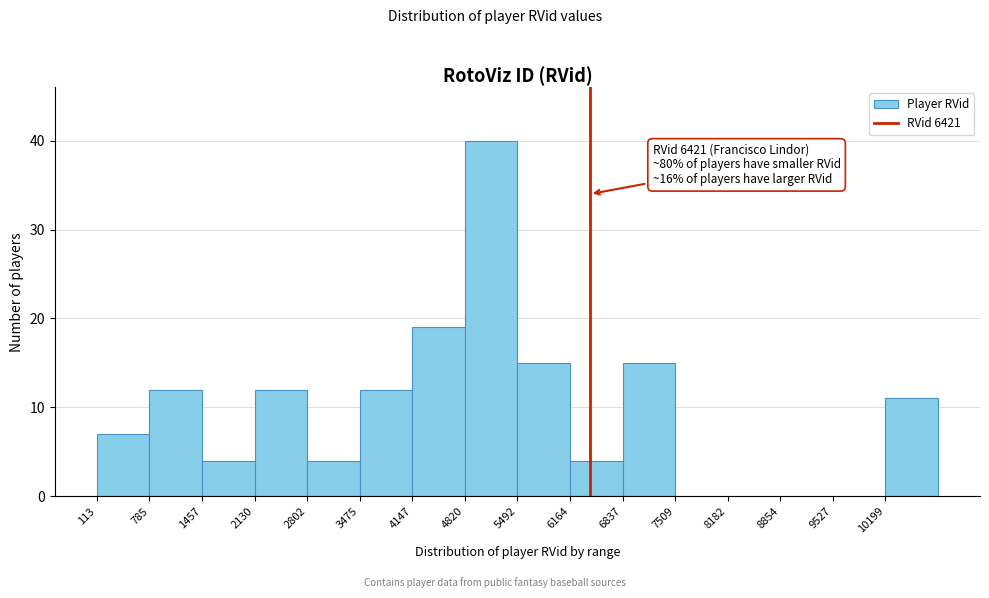

Over which range of the x-axis is the bar tallest?

4800 to 5500